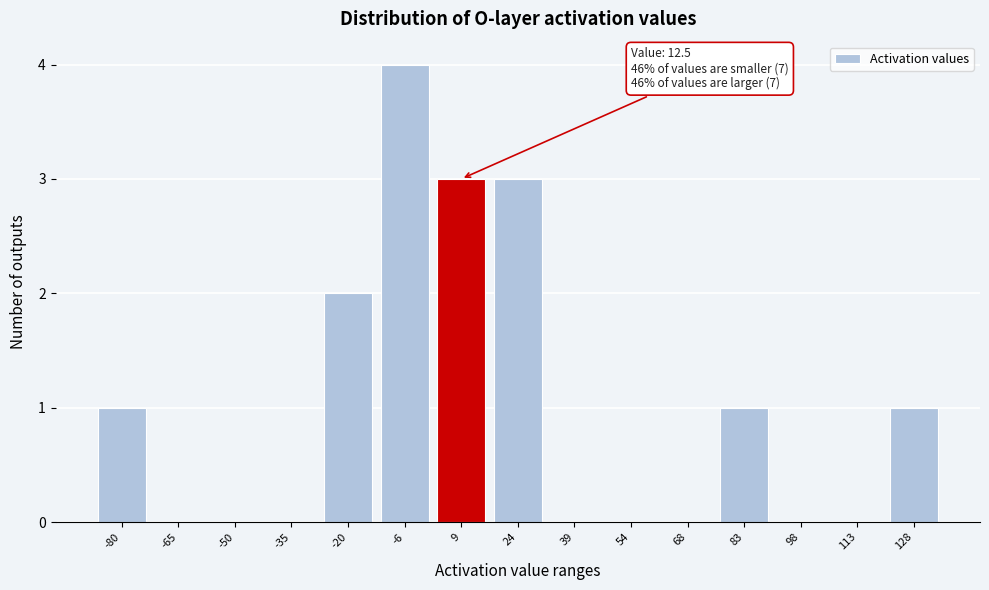

Reading left to right, list all the values displayed in this chart.

-80=1	-65=0	-50=0	-35=0	-20=2	-6=4	9=3	24=3	39=0	54=0	68=0	83=1	98=0	113=0	128=1